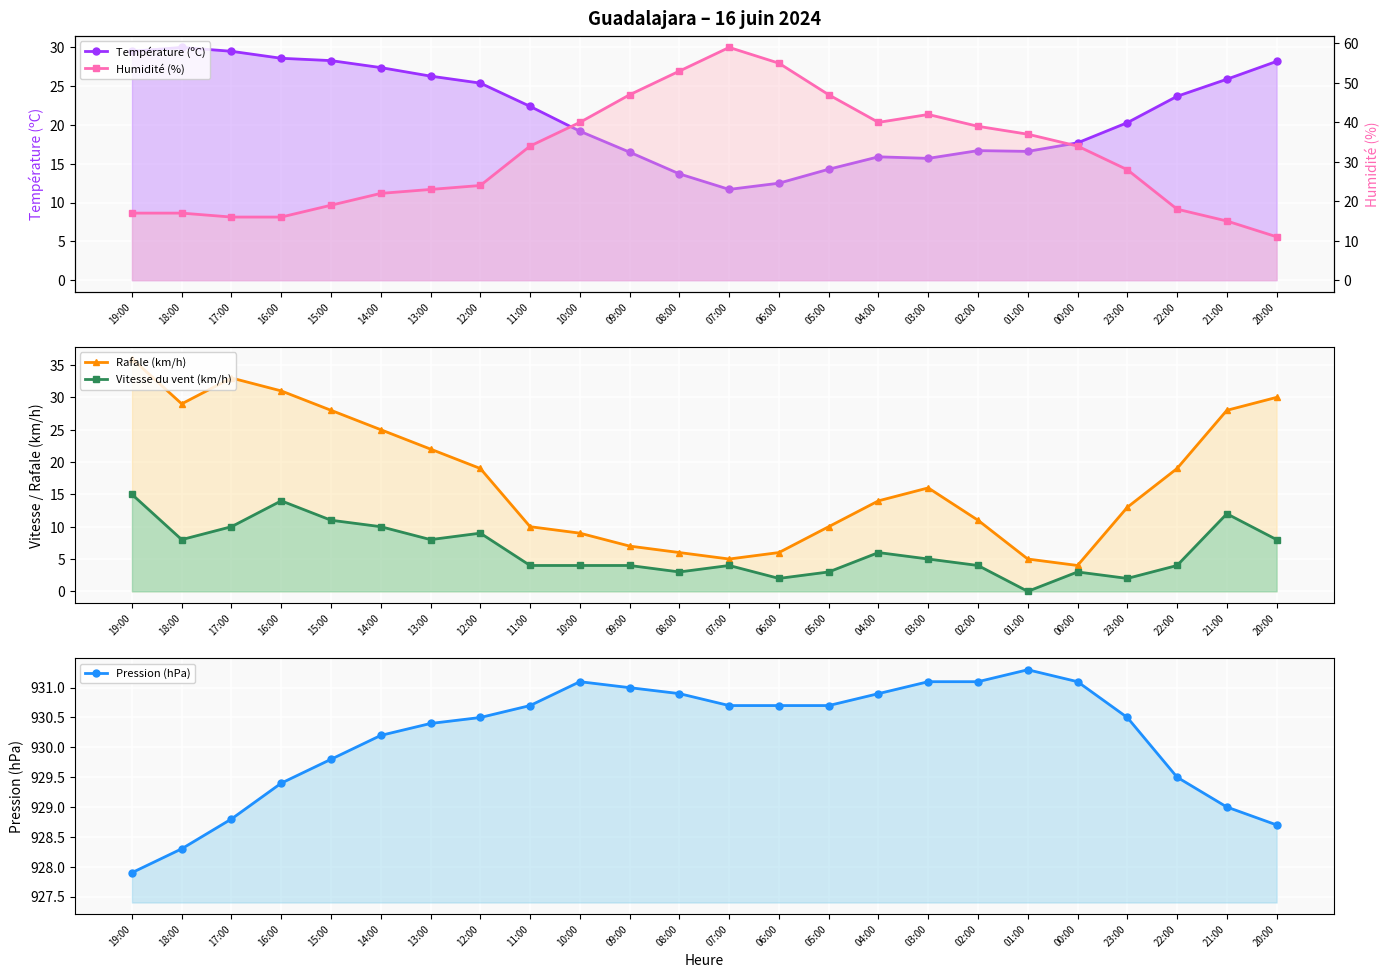

Count the number of data series in this chart.

5